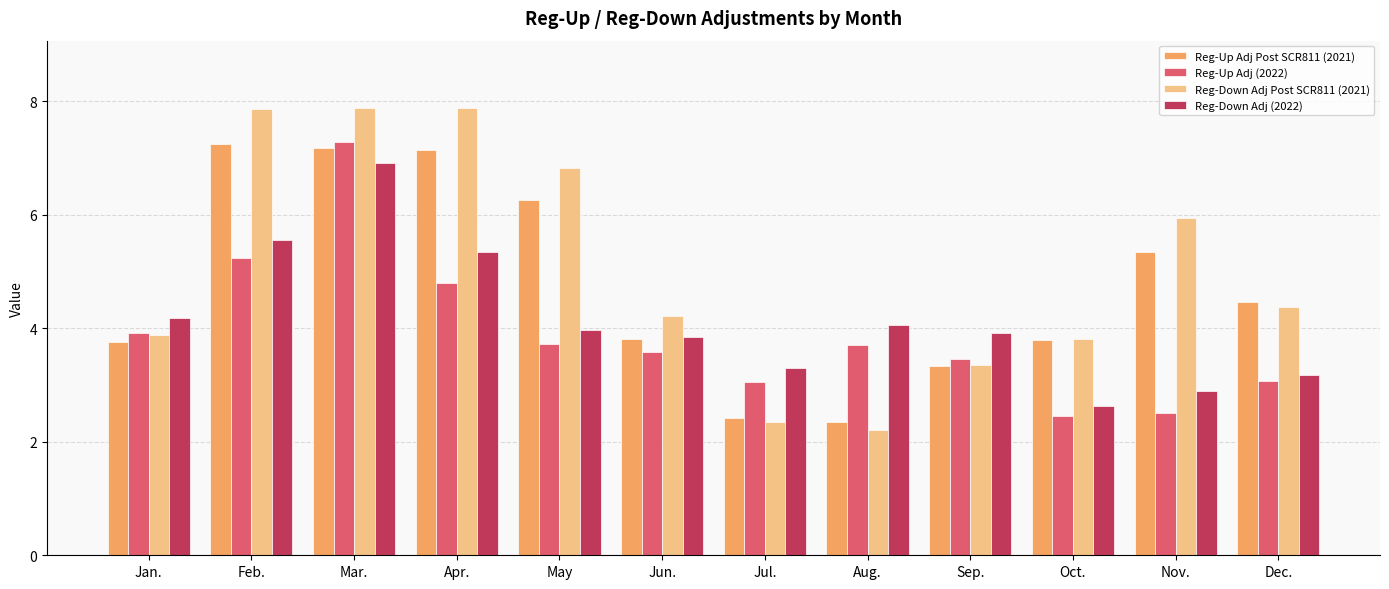

List the series in order of their overall mean, highest first.

Reg-Down Adj Post SCR811 (2021), Reg-Up Adj Post SCR811 (2021), Reg-Down Adj (2022), Reg-Up Adj (2022)